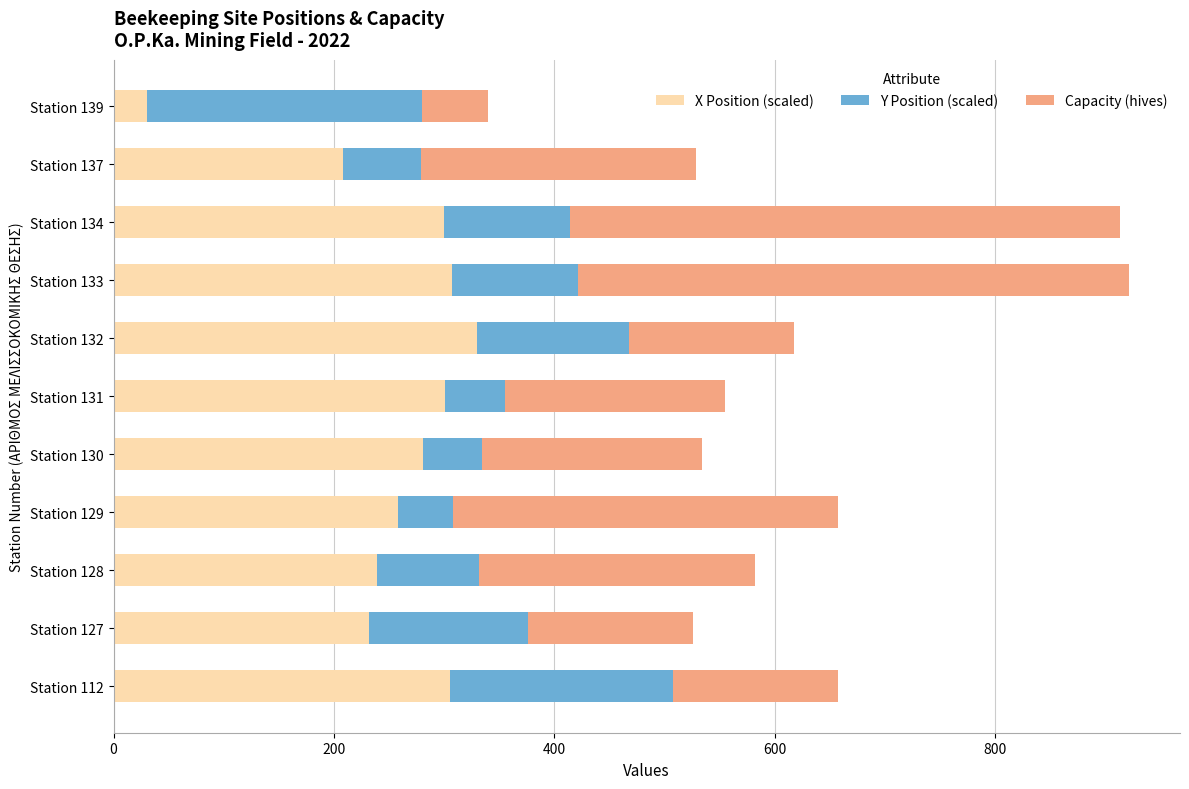

What is the average value of the X Position (scaled) series?

254